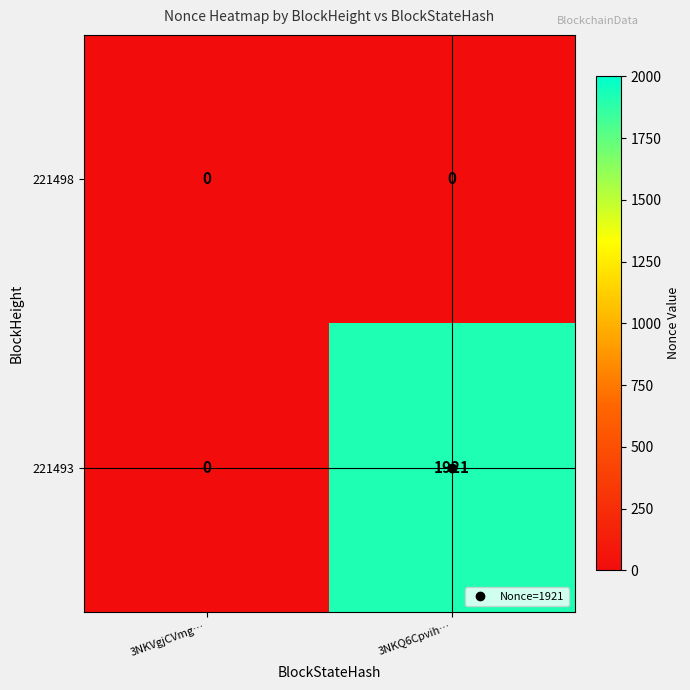

At which category is the sum across all series the highest?

3NKQ6Cpvih…